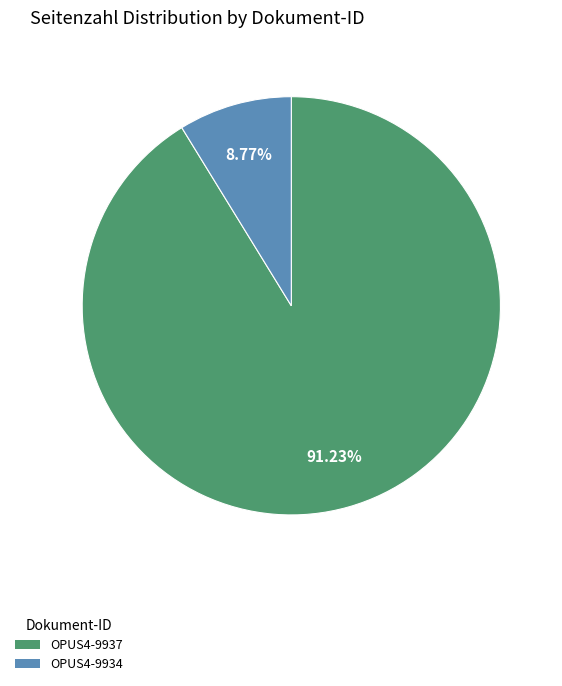

What is the smallest slice in the pie chart?

OPUS4-9934